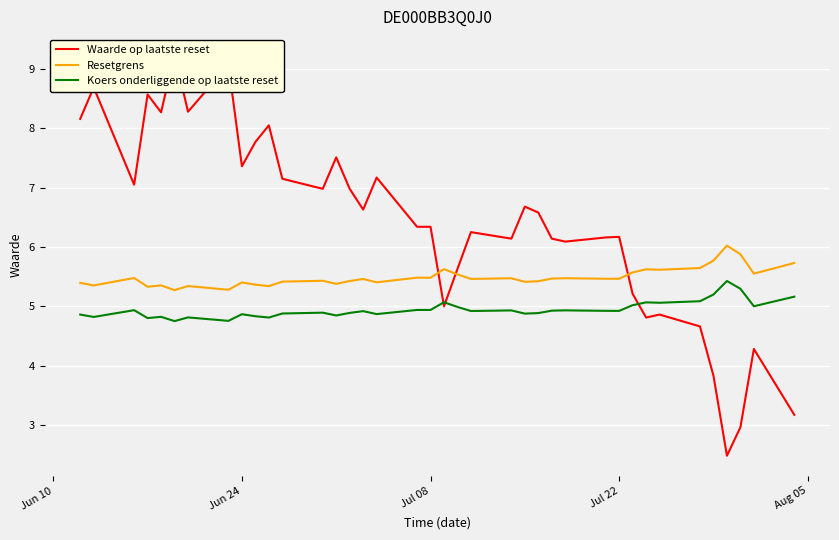

True or false: Resetgrens and Koers onderliggende op laatste reset cross at least once.

False